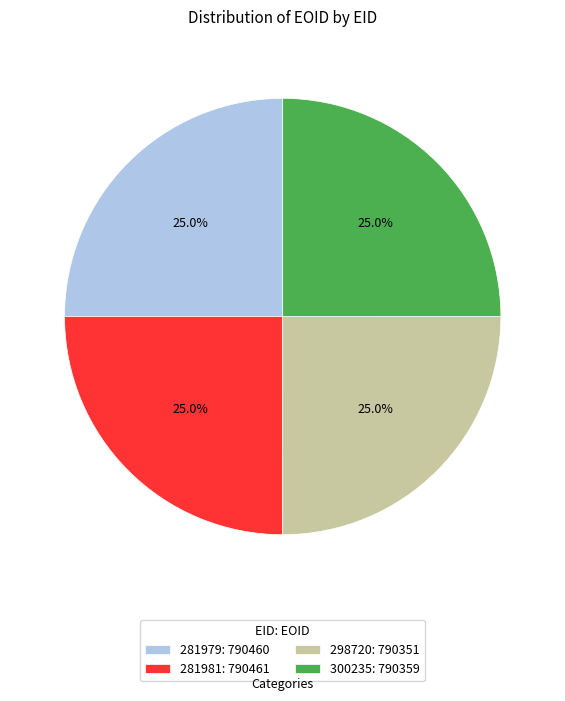

Is it true that 300235 is 25% of the pie?

True